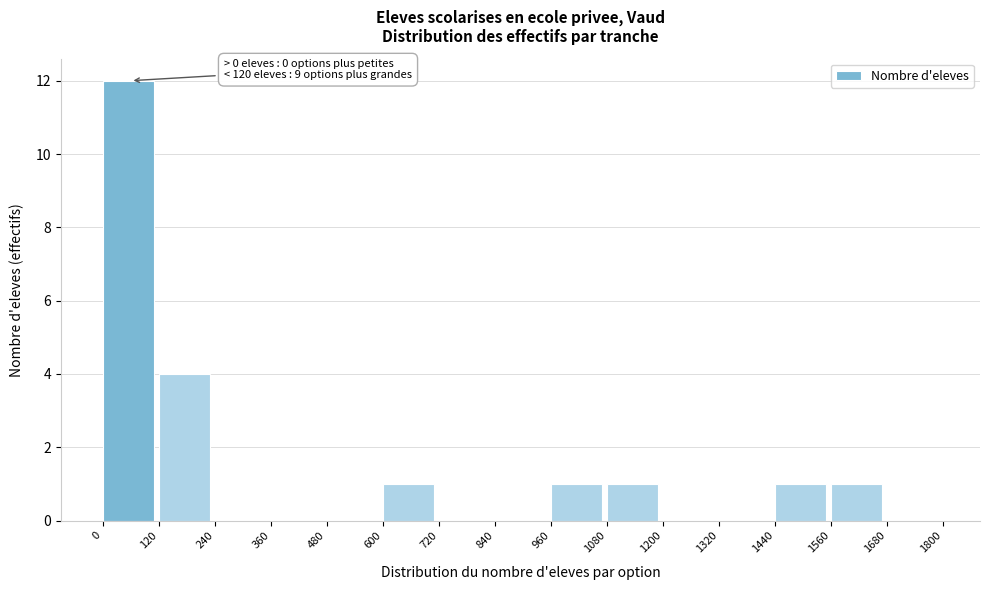

Over which range of the x-axis is the bar tallest?

0 to 120